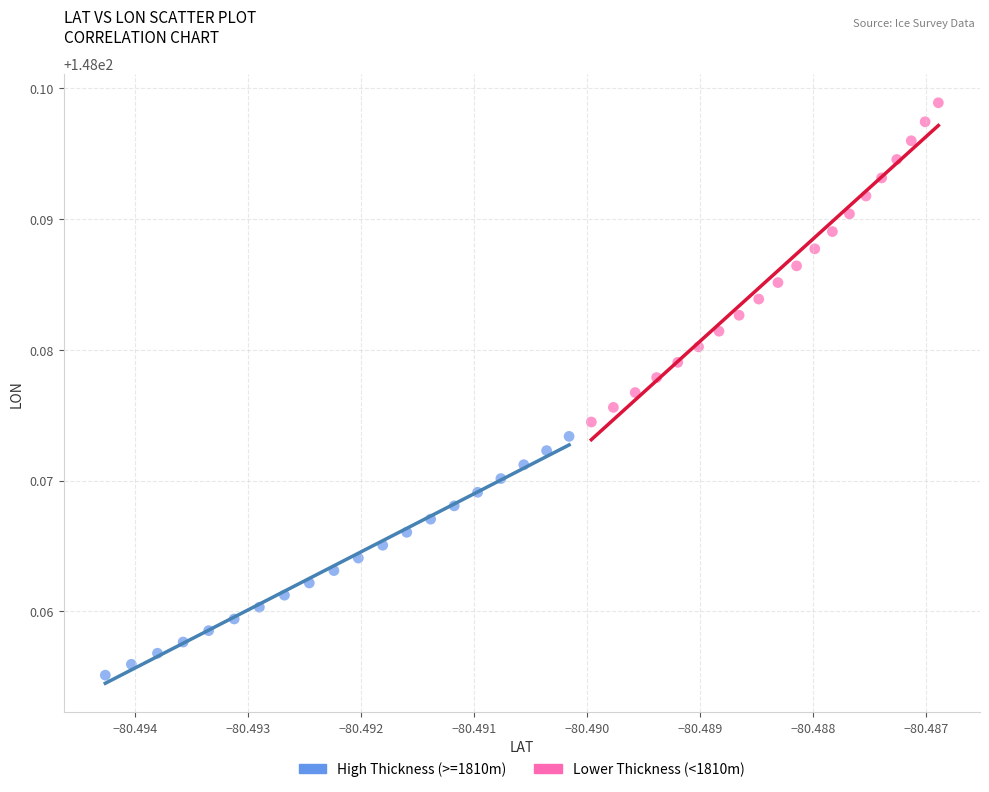

Which series contains the lowest Y value?

High Thickness (>=1810m)